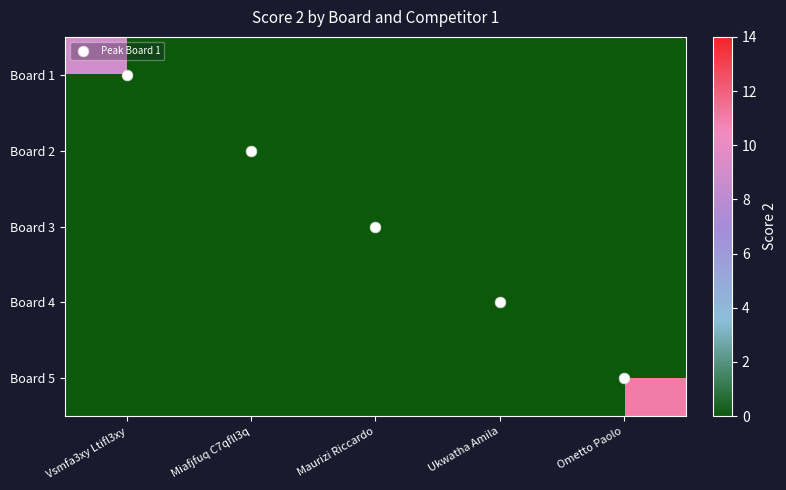

Which has a higher value, Ukwatha Amila or Maurizi Riccardo?

Maurizi Riccardo